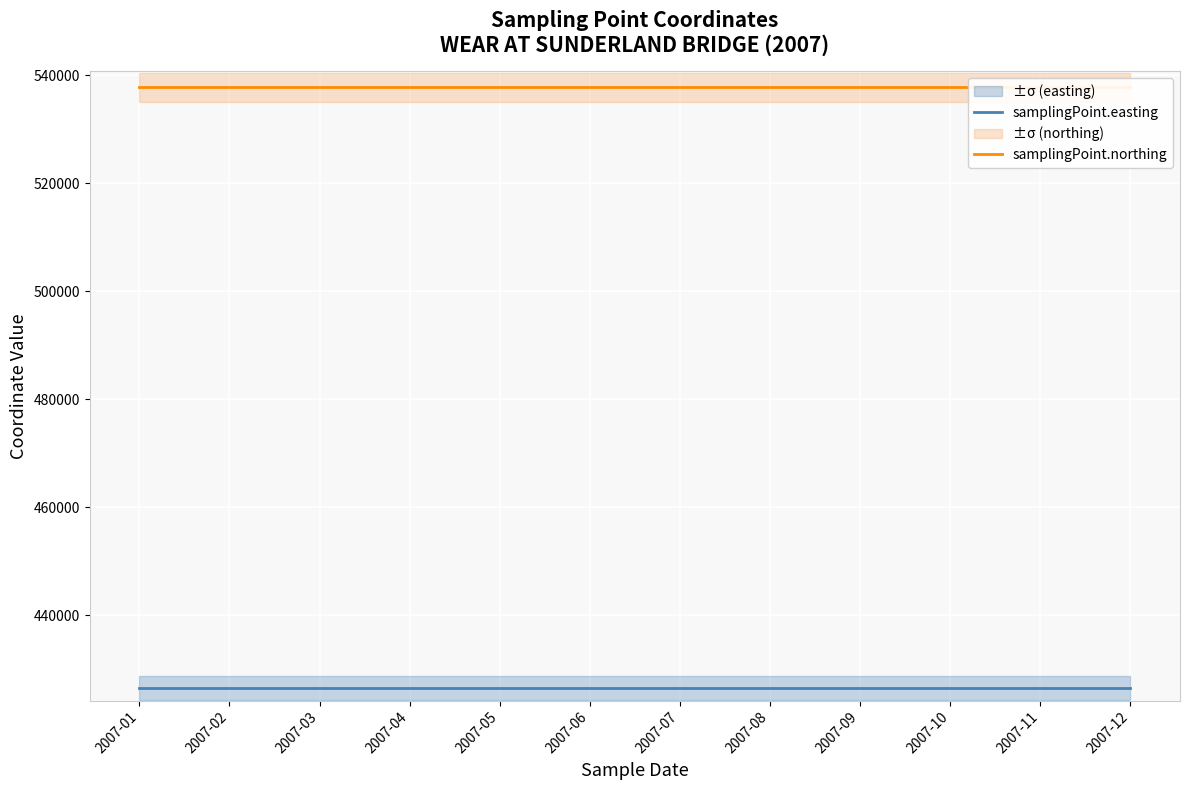

How many categories are shown in the chart?

12